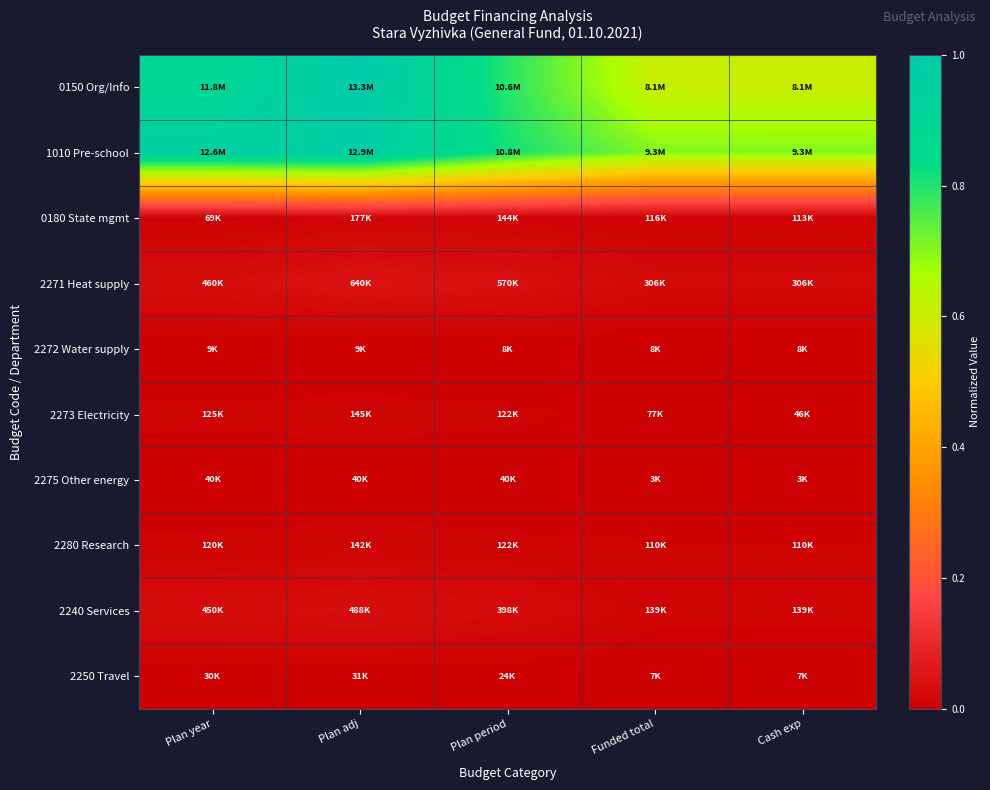

At how many categories does at least one series exceed 0?

5